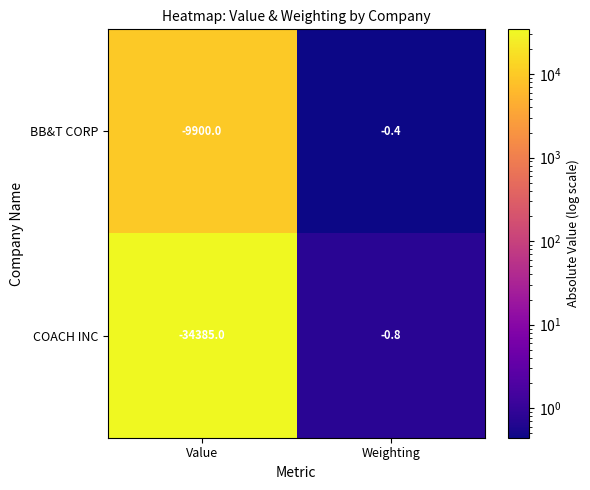

Which series has the largest total across all categories?

BB&T CORP